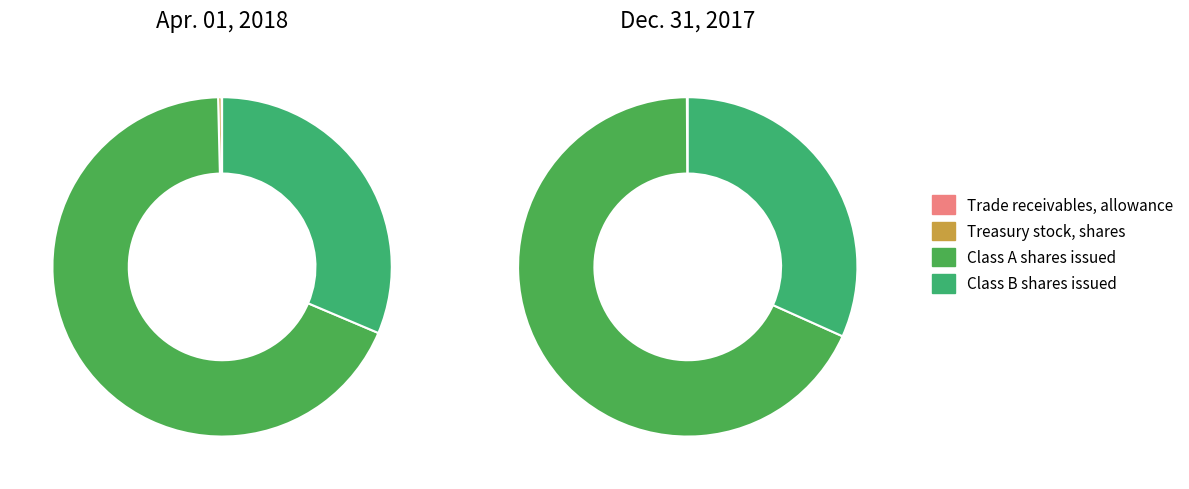

To the nearest percent, what is the average slice percentage?

25%